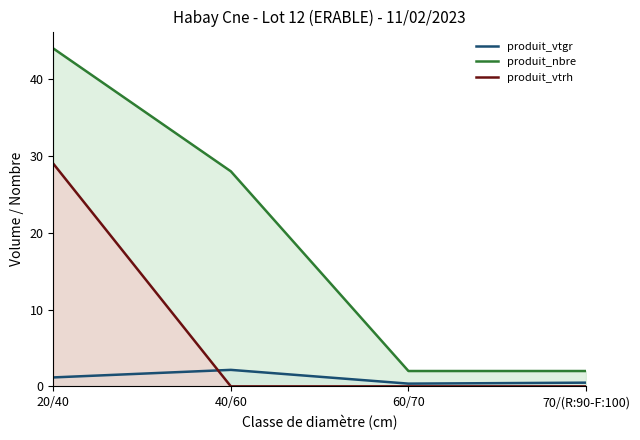

Reading left to right, list all the values displayed in this chart.

produit_vtgr: 1.2	2.1	0.4	0.5
produit_nbre: 44.0	28.0	2.0	2.0
produit_vtrh: 29.0	0.0	0.0	0.0